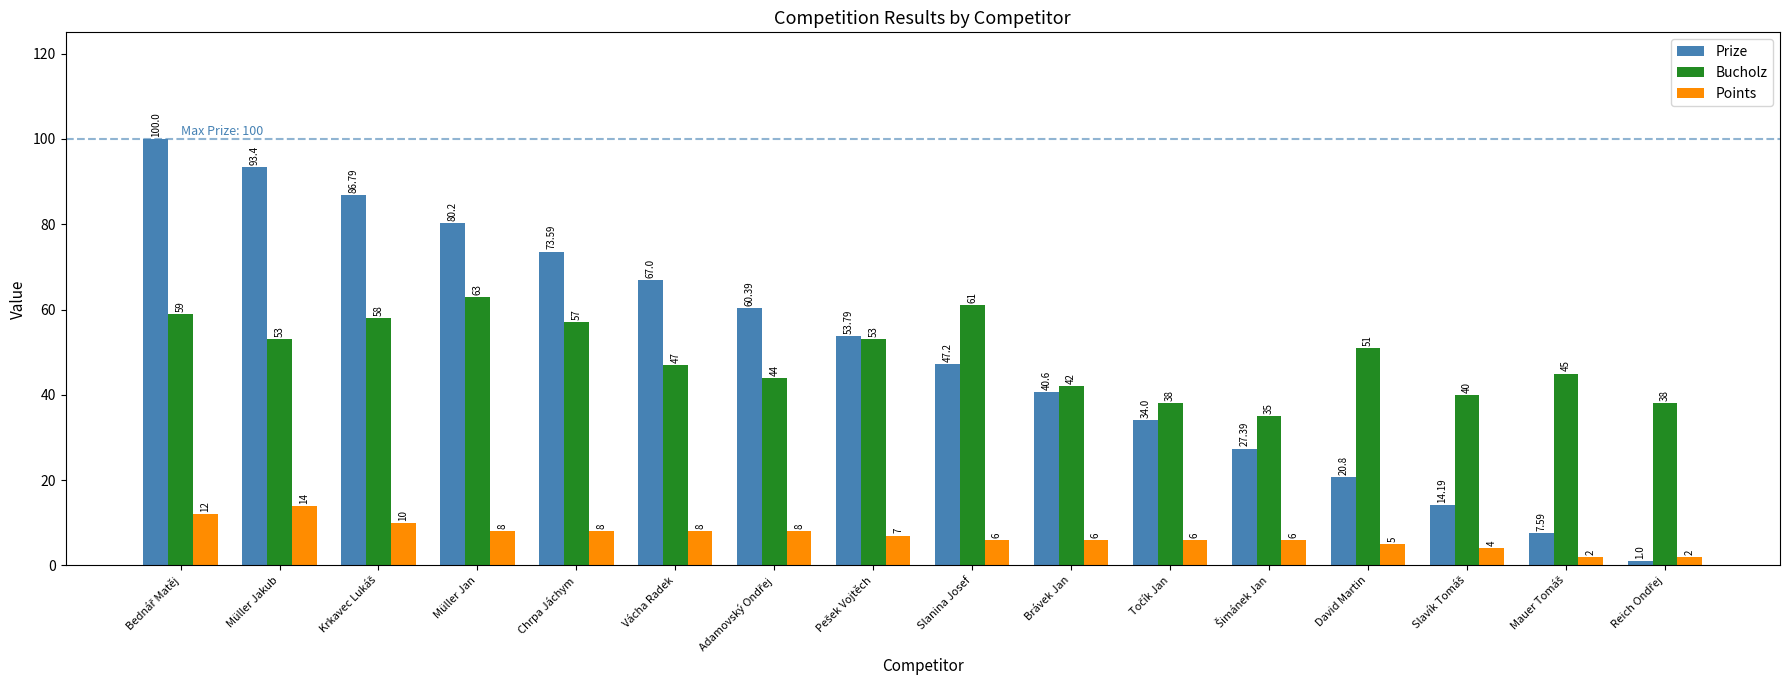

What is the value of the Prize bar at the 11th from the left?

34.0